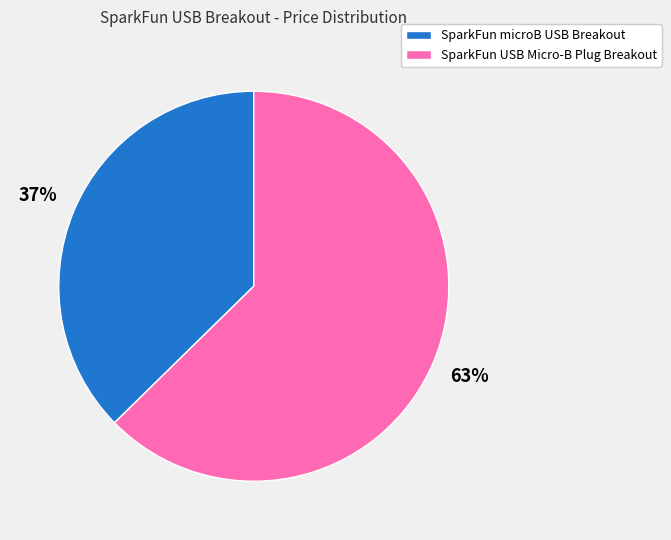

Which slice represents more than half of the pie?

SparkFun USB Micro-B Plug Breakout